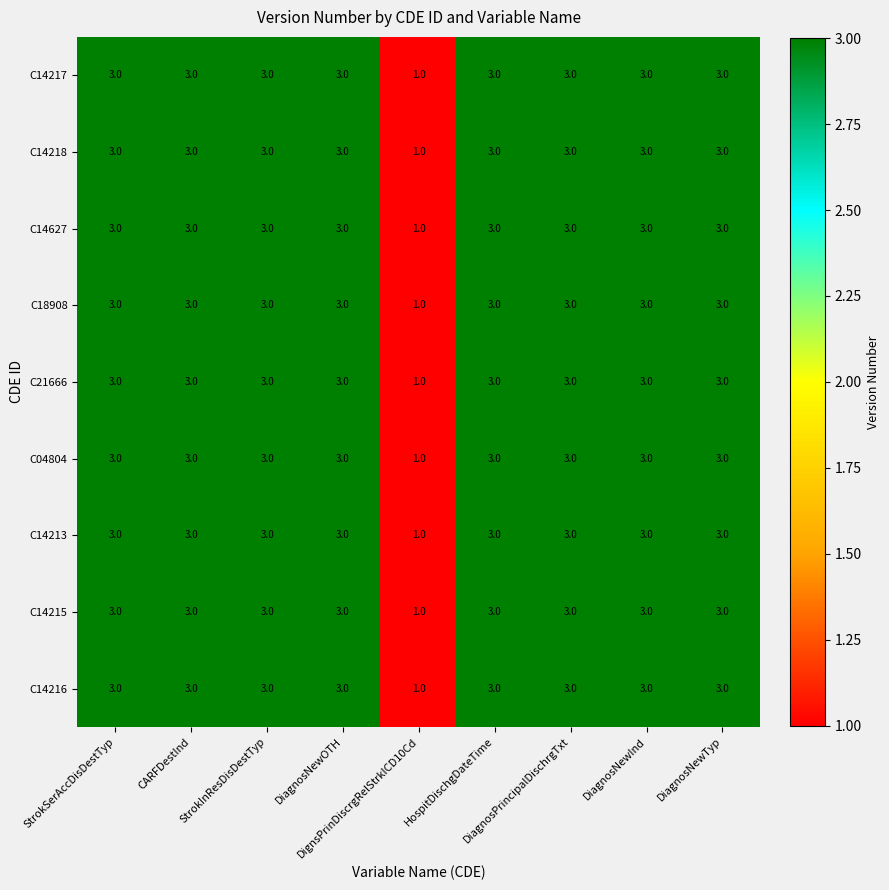

At how many categories does at least one series exceed 2?

8